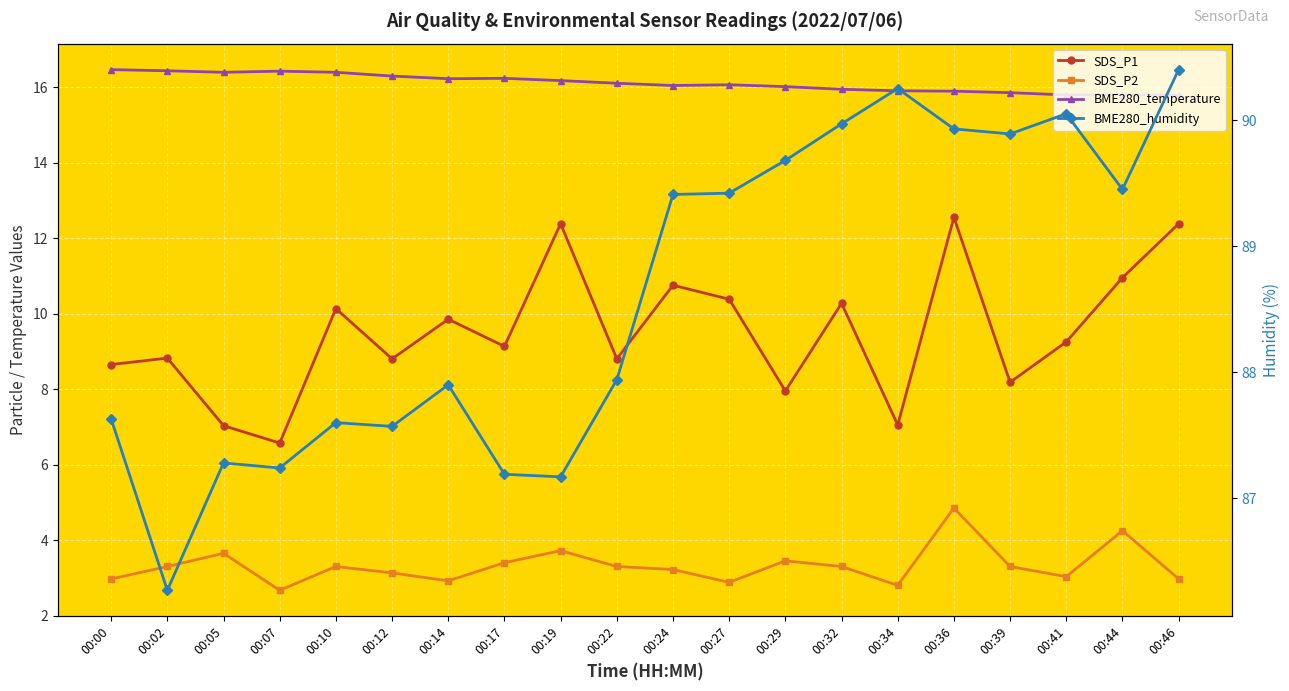

Which has a higher value, 00:10 or 00:44?

00:44